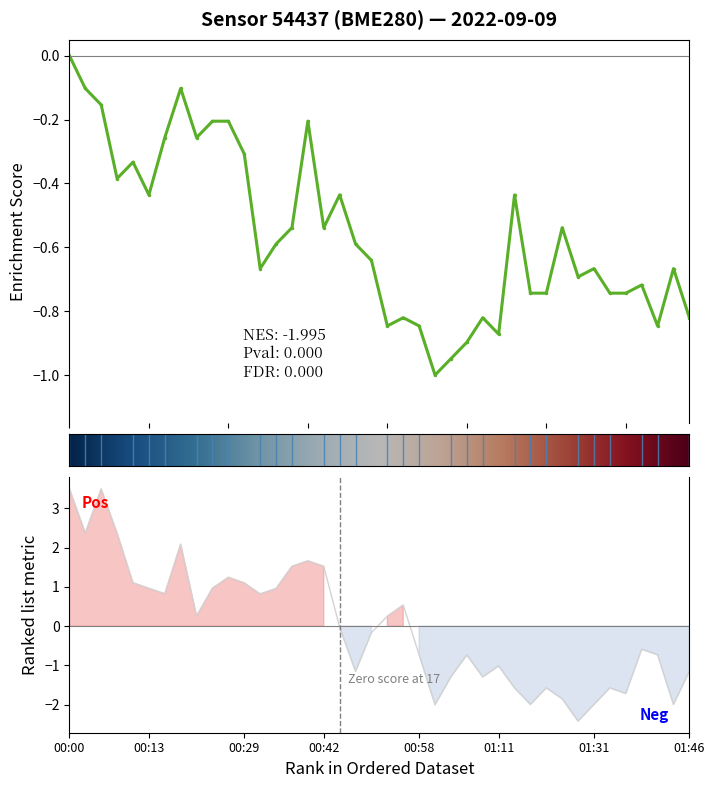

Read the pressure value at 01:01.

-2.0